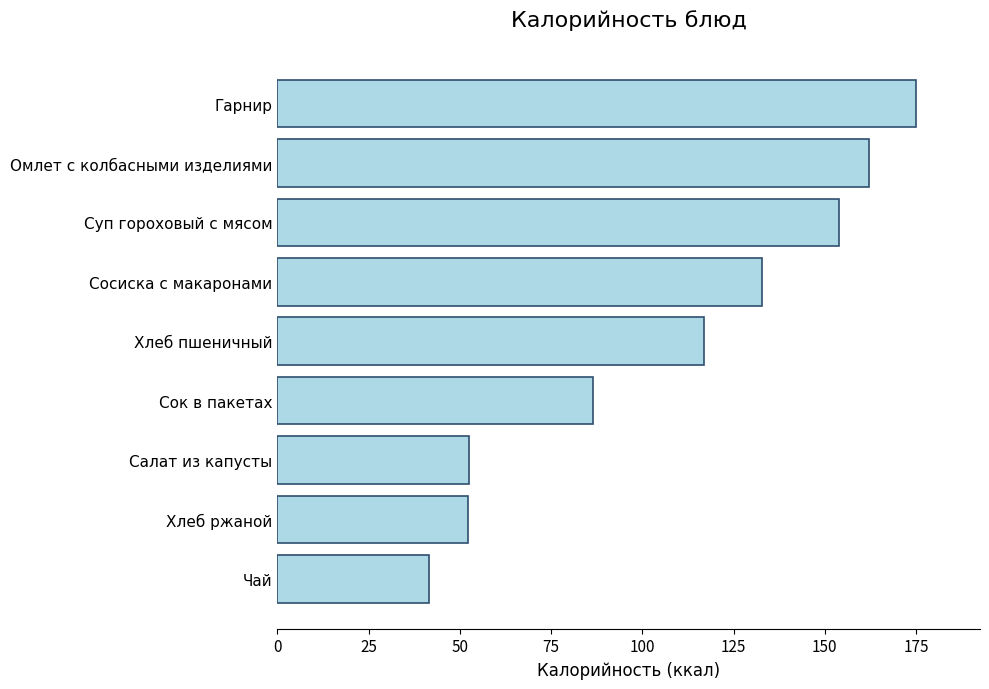

The chart shows a value of 162.0 at Омлет с колбасными изделиями. True or false?

True